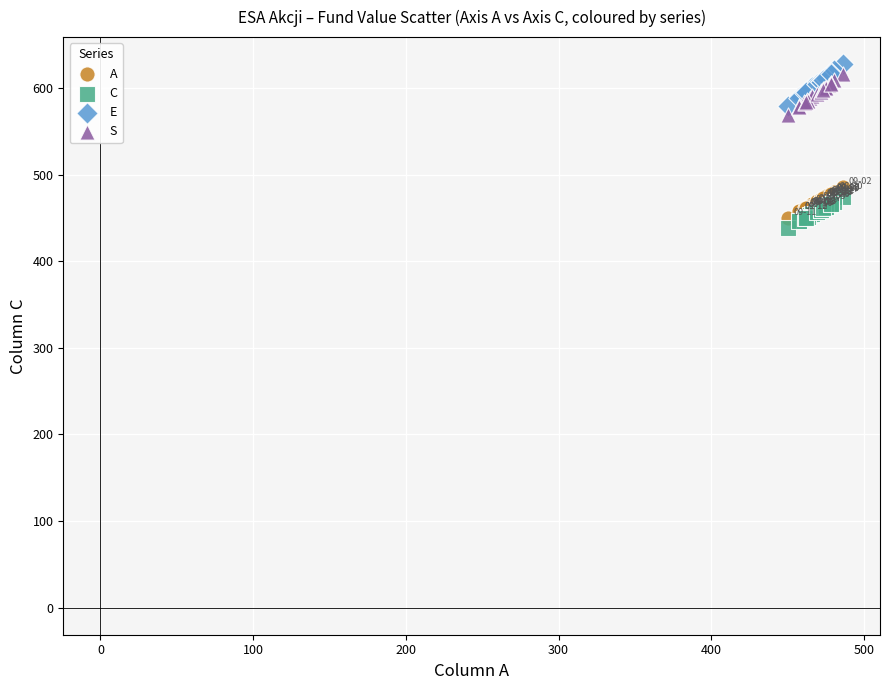

Which series has the largest Y range (max minus min)?

E